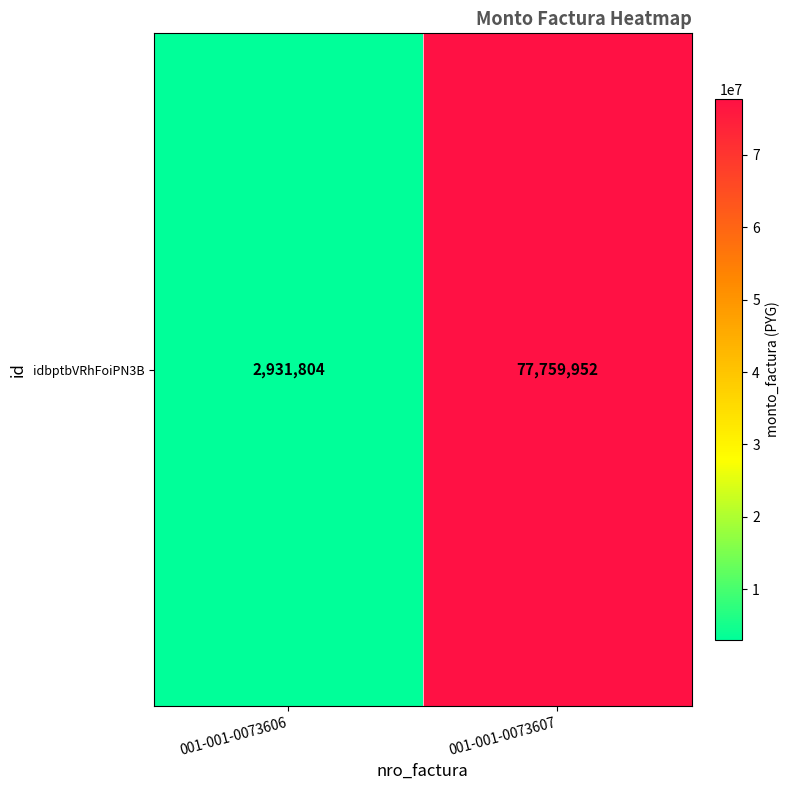

The chart shows a value of 132520349 at 001-001-0073607. True or false?

False